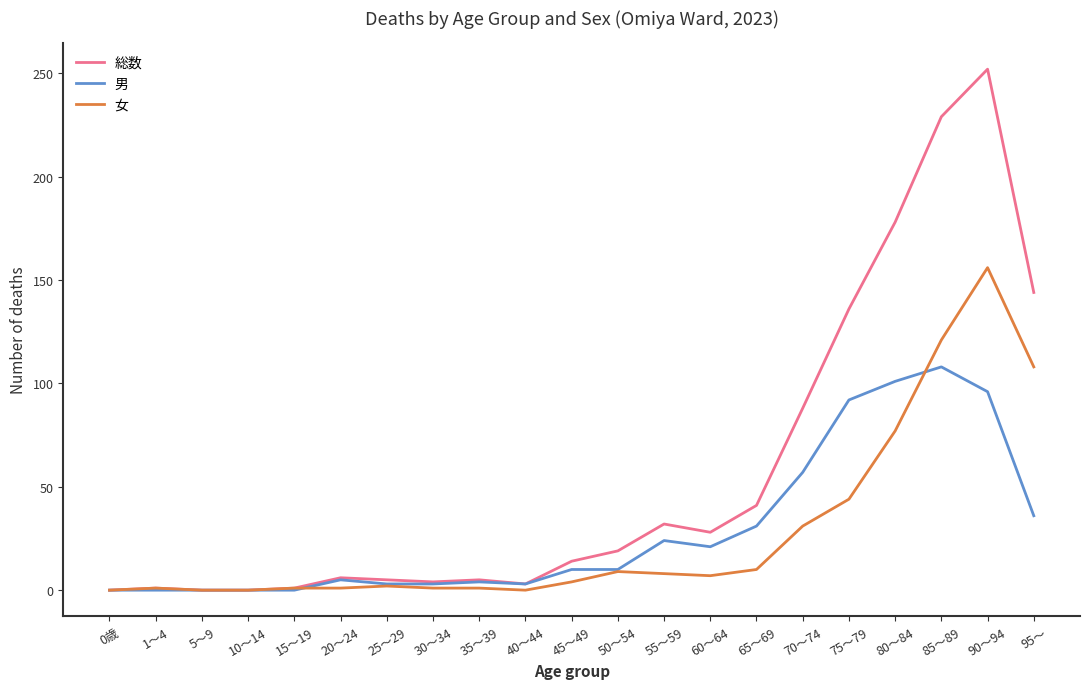

What is the sum of all 男 values?

604